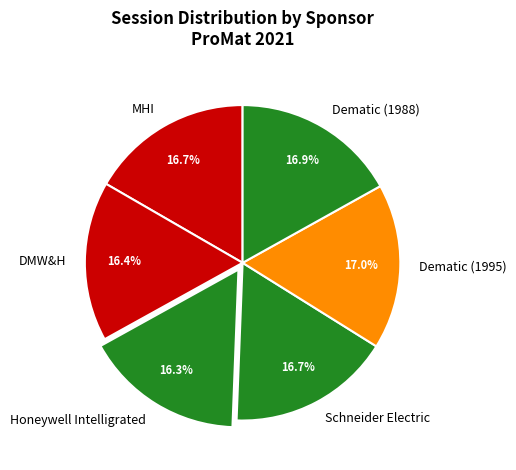

Is it true that Honeywell Intelligrated is 22% of the pie?

False